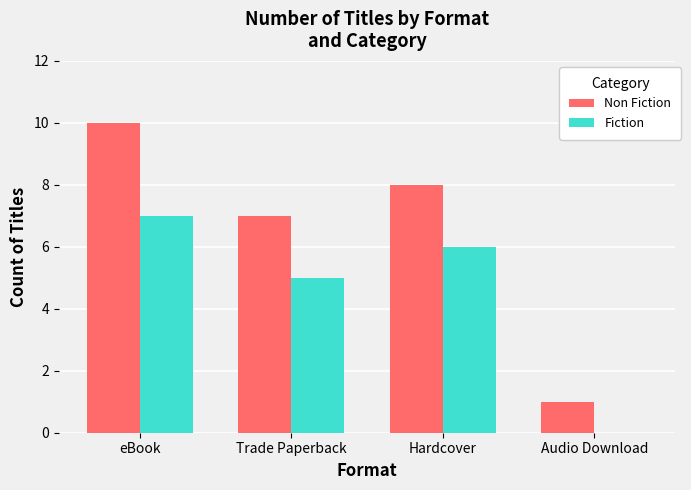

What is the sum of the Fiction values at Hardcover and Trade Paperback?

11